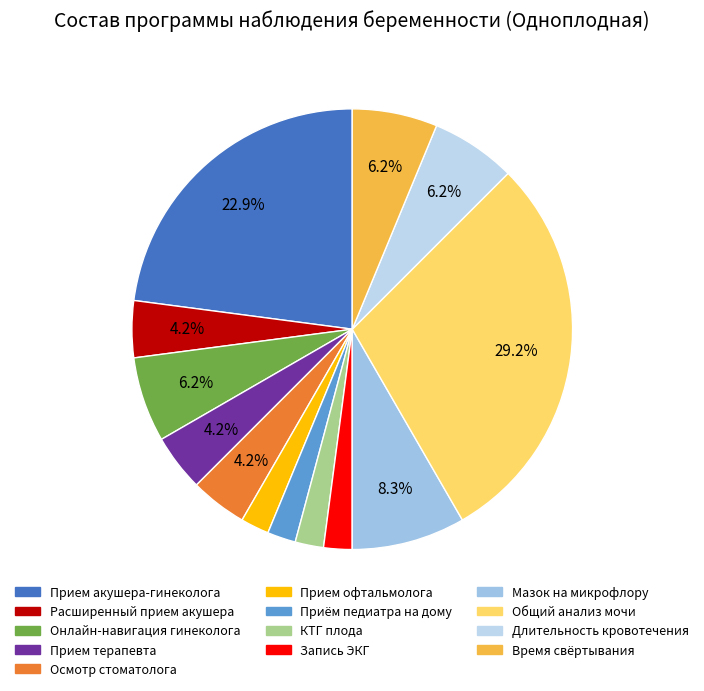

Is it true that Прием терапевта is 1% of the pie?

False